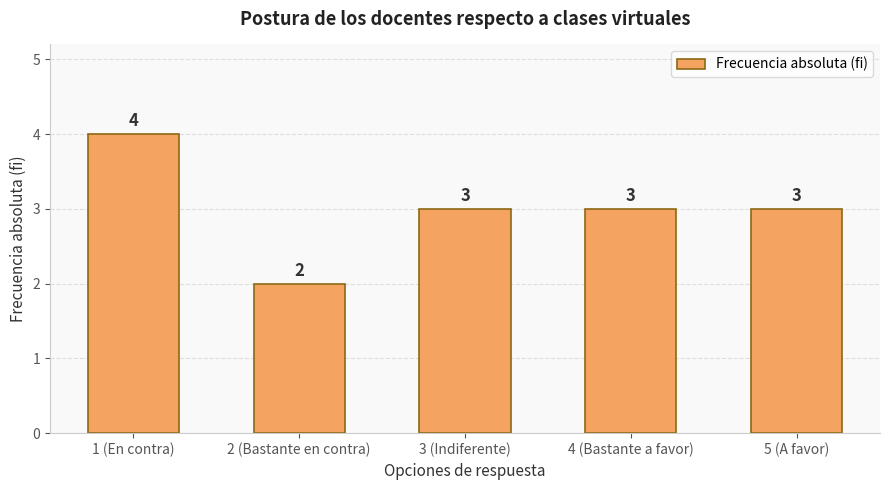

How many series are shown in this chart?

1